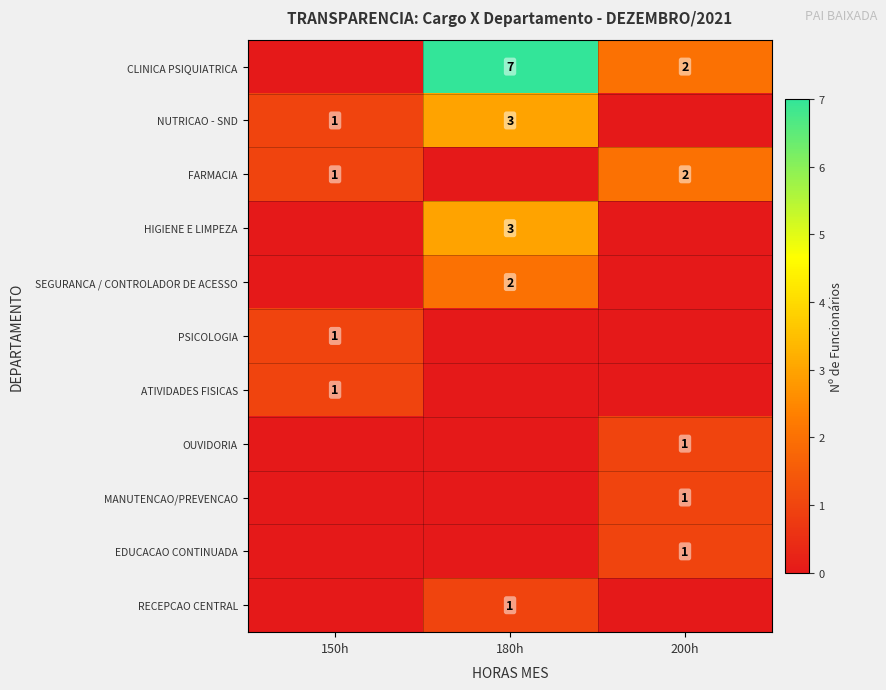

The MANUTENCAO/PREVENCAO series shows 1 at 200h. True or false?

True